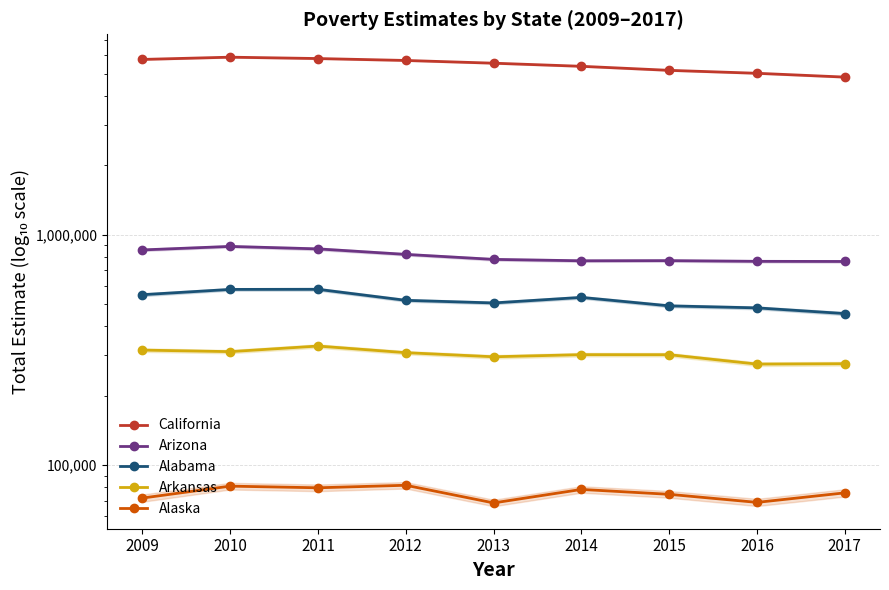

What is the sum of the California values at 2009 and 2017?

10592266